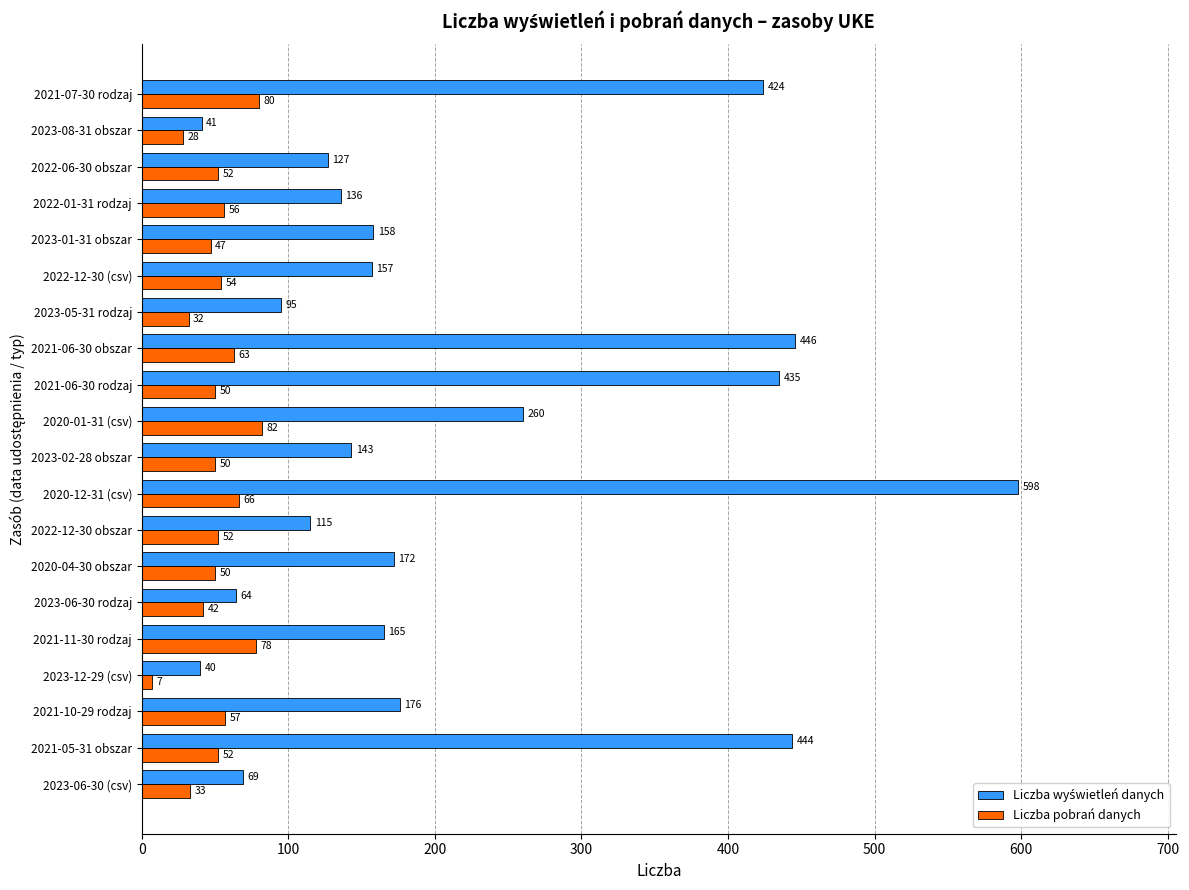

At which category is the sum across all series the highest?

2020-12-31 (csv)